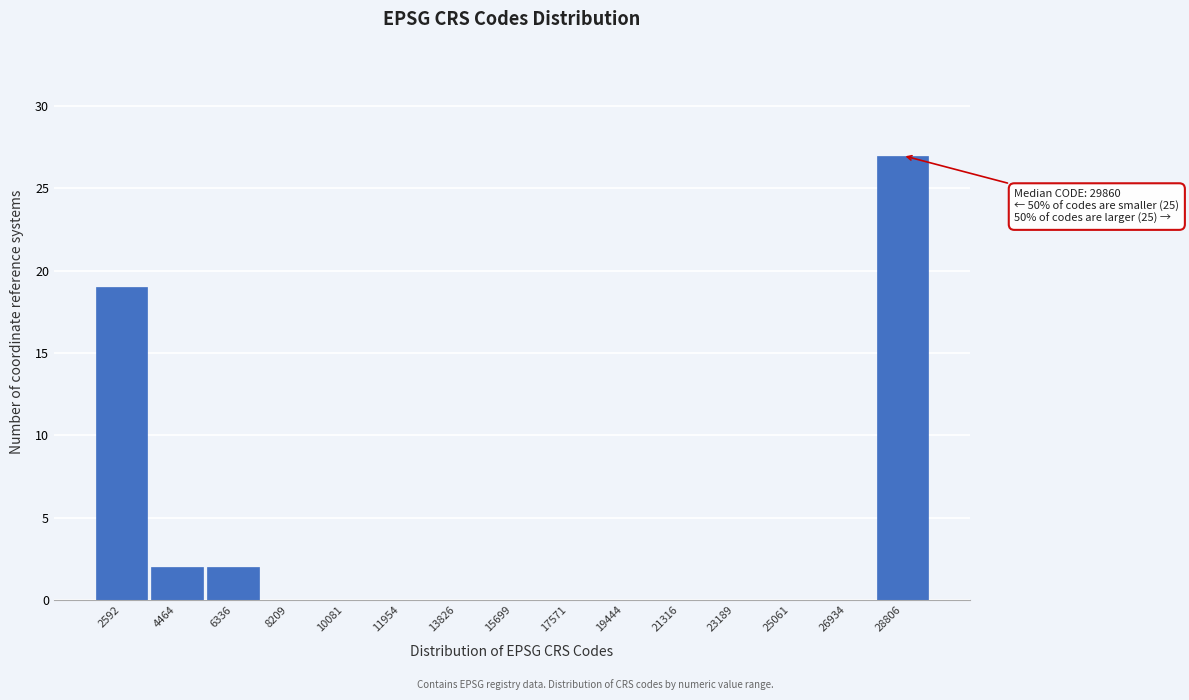

Reading left to right, transcribe all the data shown in this chart.

2592=19	4464=2	6336=2	8209=0	10081=0	11954=0	13826=0	15699=0	17571=0	19444=0	21316=0	23189=0	25061=0	26934=0	28806=27